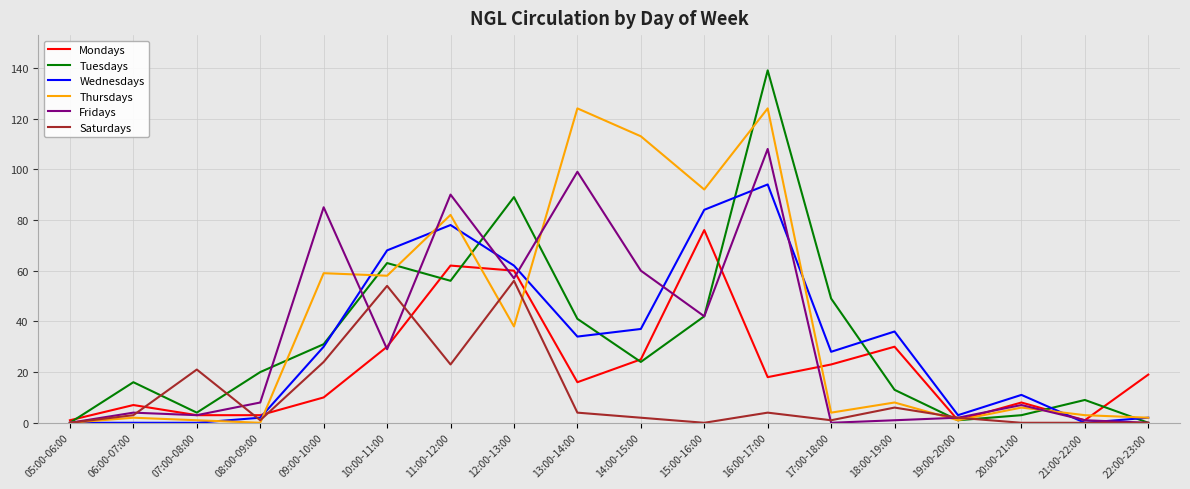

Which label corresponds to the largest value in the chart?

16:00-17:00